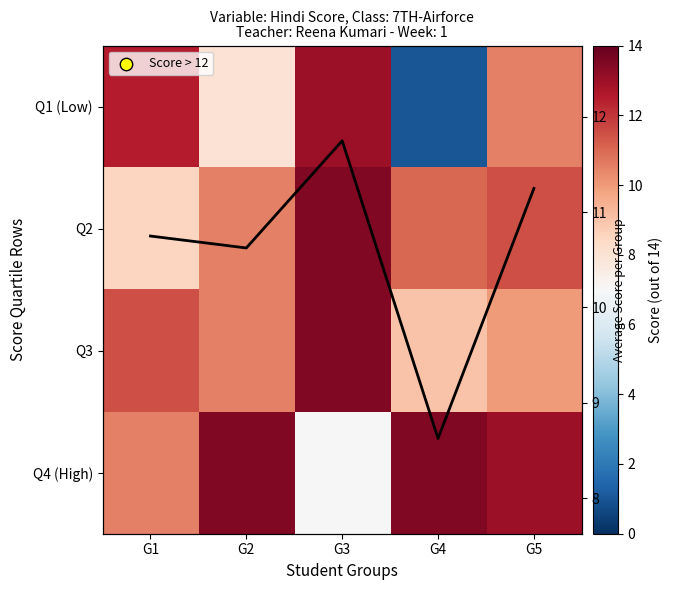

At which label is Q2 closest to 11?

G4